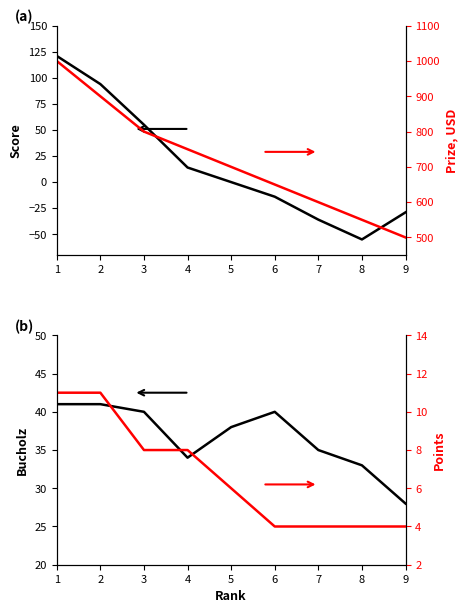

True or false: Points has more than 0 points higher than both neighbors.

False